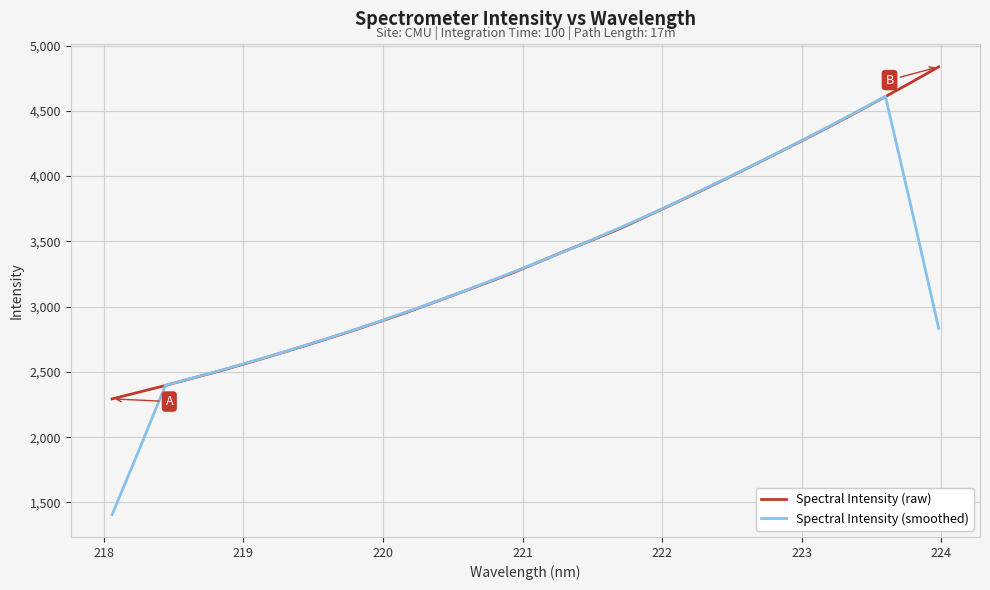

List the series in order of their peak value, highest first.

Spectral Intensity (raw), Spectral Intensity (smoothed)